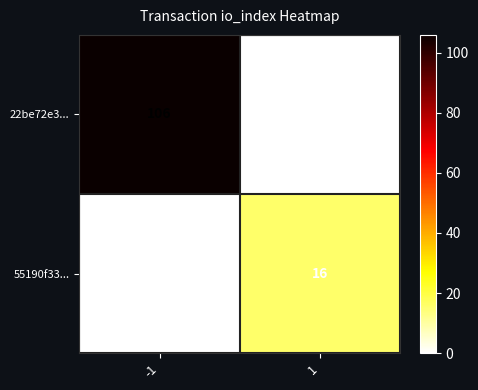

Read the 22be72e3... value at -1, to the nearest 5.

105